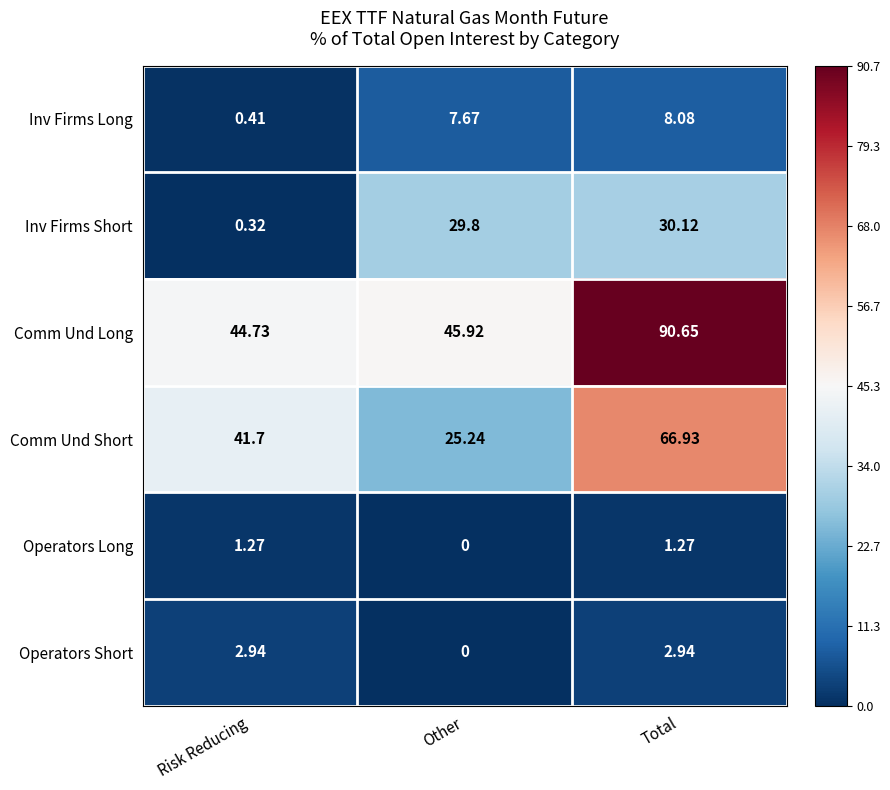

Which series has the largest total across all categories?

Comm Und Long